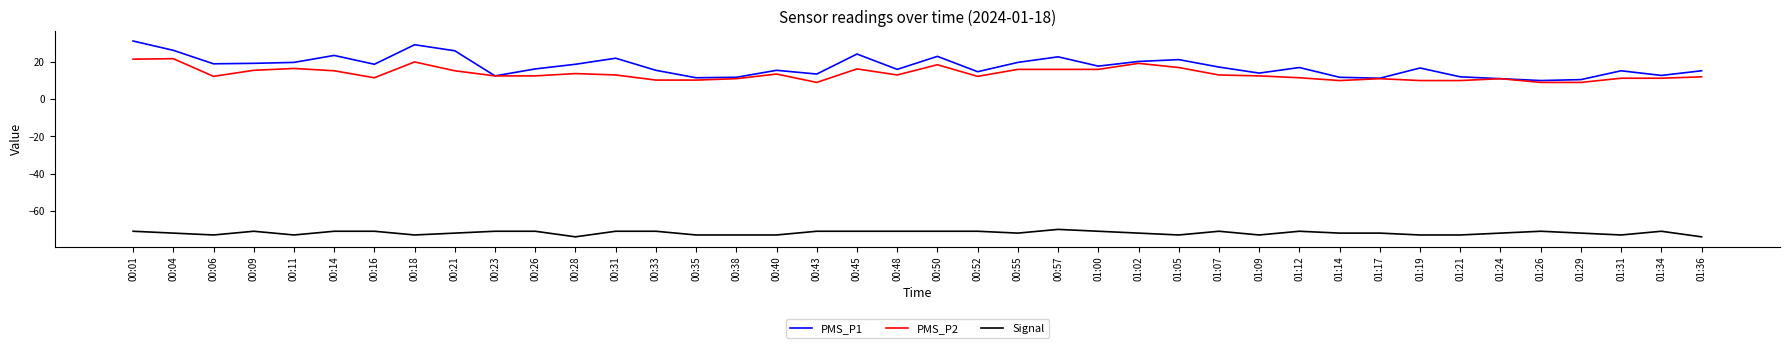

True or false: PMS_P1 and Signal intersect in this chart.

False